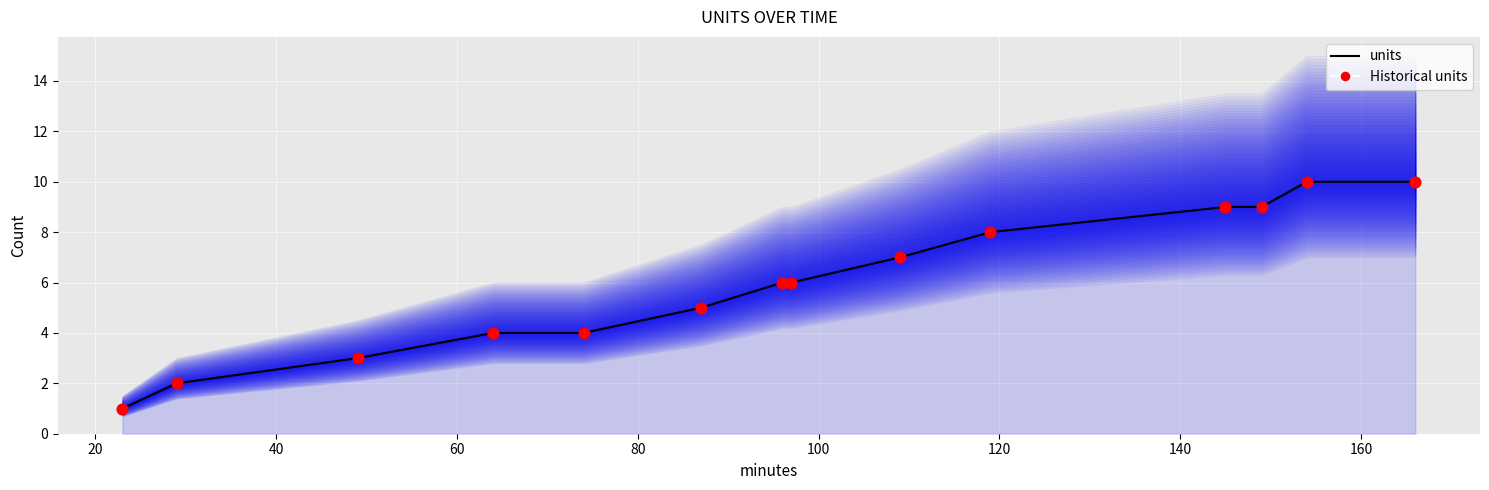

At how many categories does at least one series exceed 4?

9